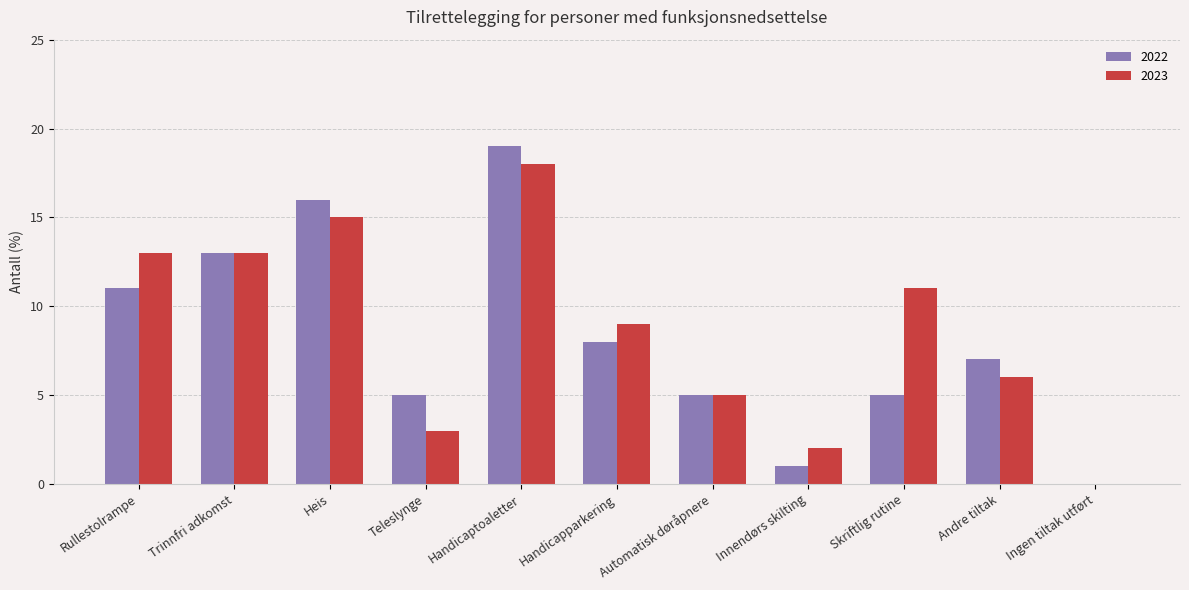

Which series changed the most between Automatisk døråpnere and Skriftlig rutine?

2023